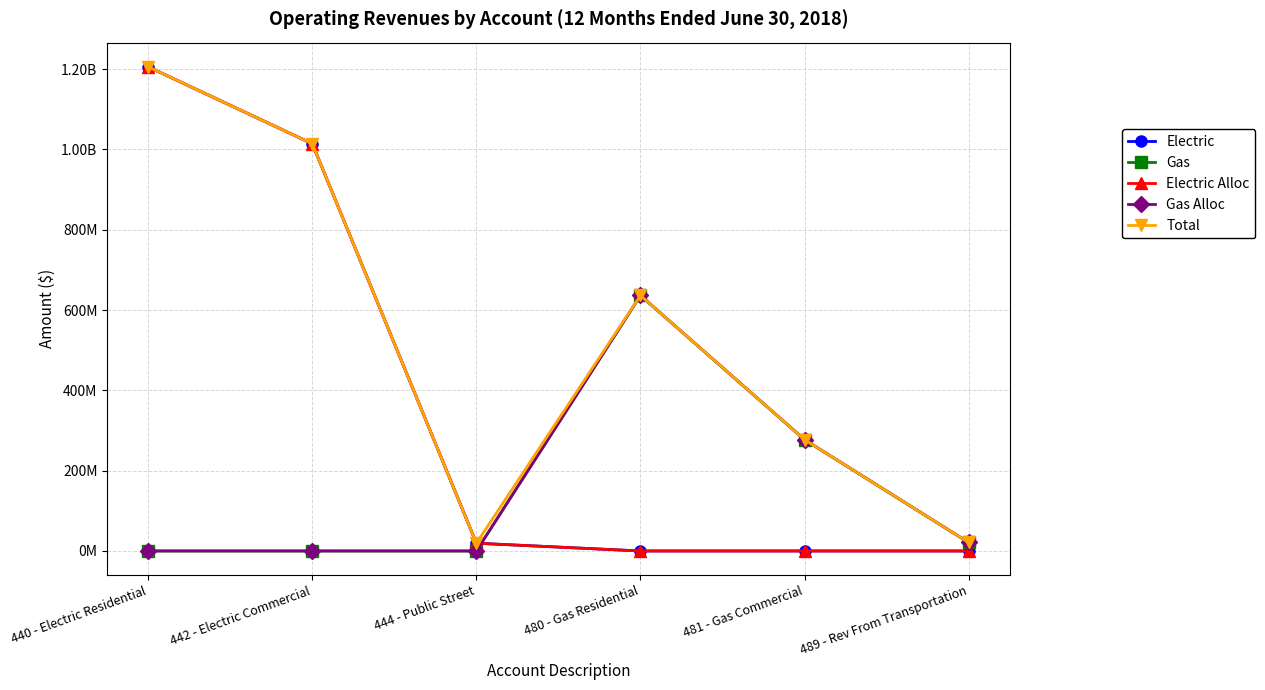

Is this an area chart (filled region under the line)?

No